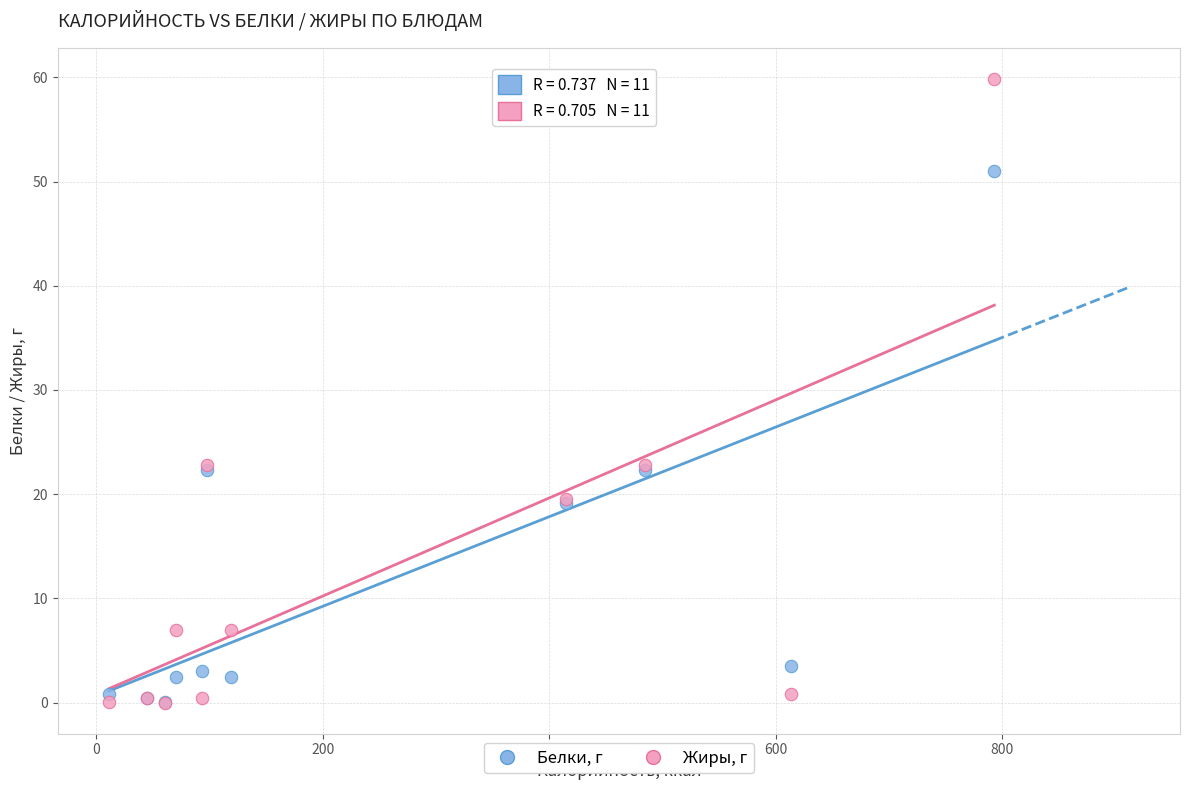

What are all the series names shown in the legend?

Белки, г, Жиры, г